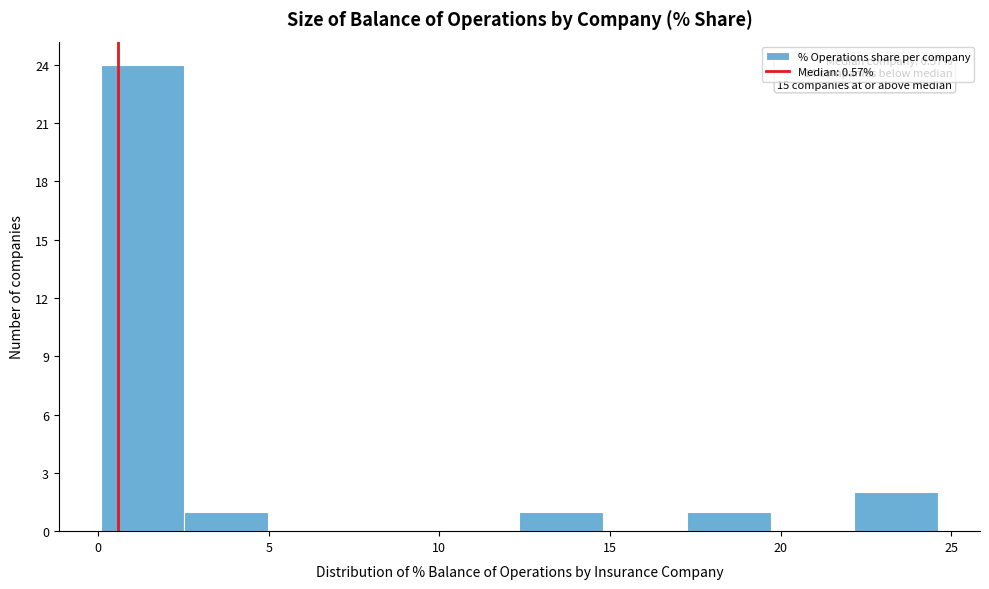

Over which range of the x-axis is the bar tallest?

0.0 to 2.5